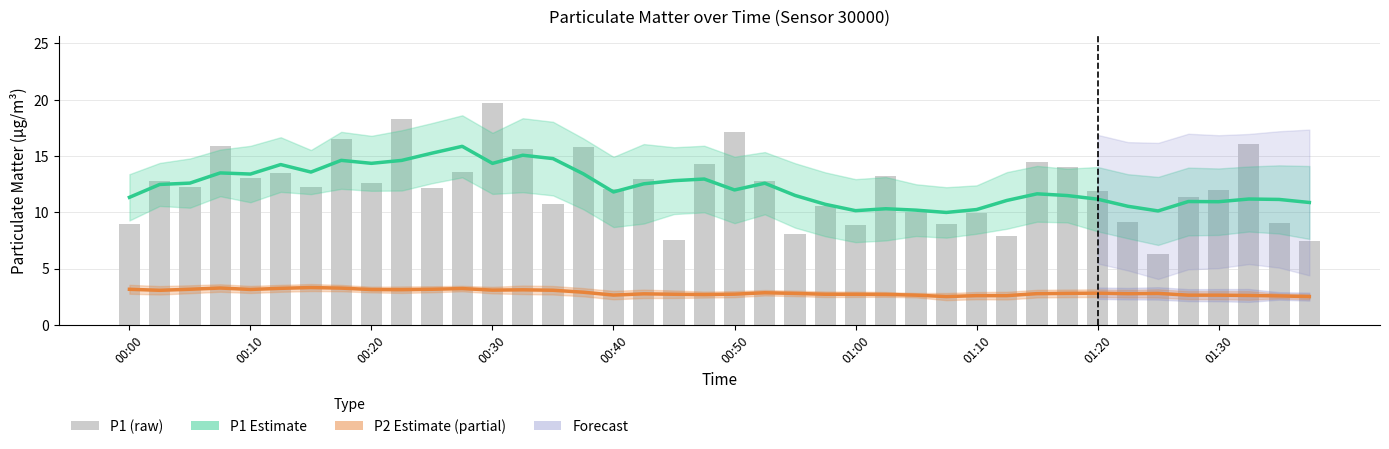

At which label does P1 Estimate first exceed 11?

00:00